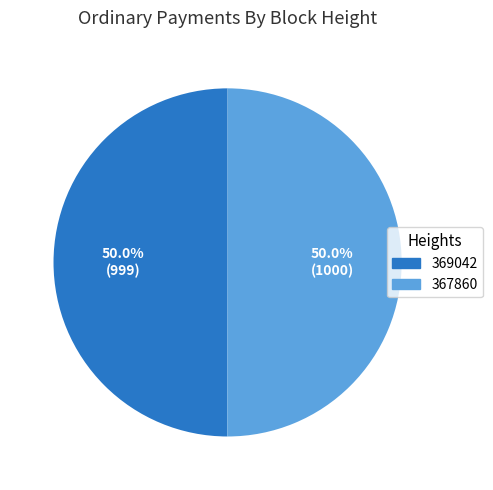

The 369042 slice represents 57% of the pie. True or false?

False